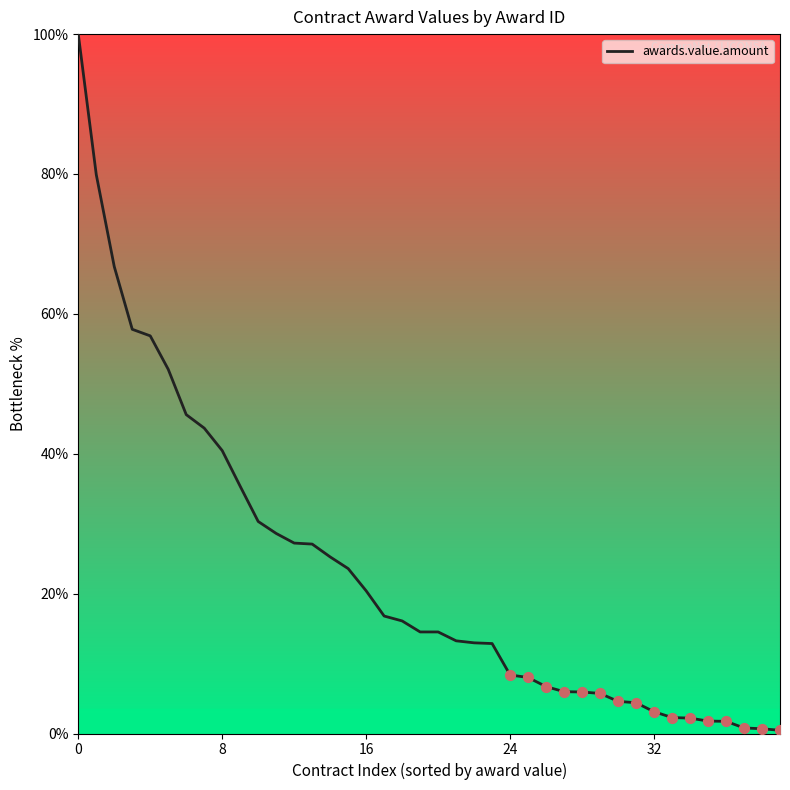

What is the difference between the maximum and minimum values?

99.5